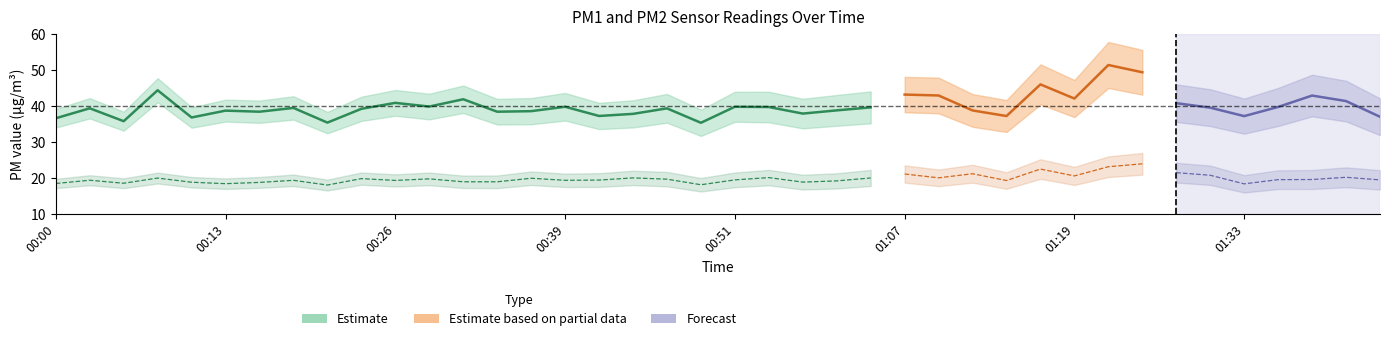

What is the value of the P1 point at the 32nd from the left?

51.3